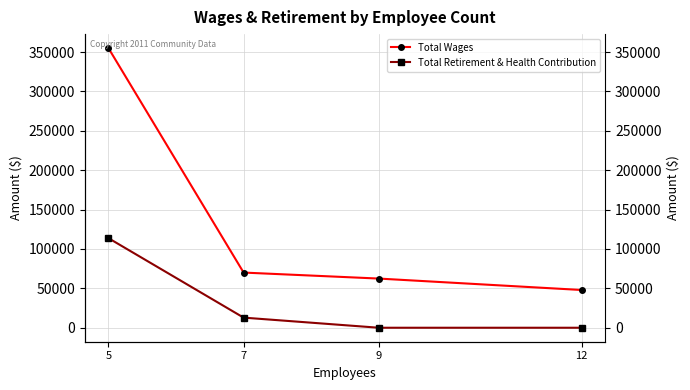

True or false: Total Retirement & Health Contribution and Total Wages intersect in this chart.

False